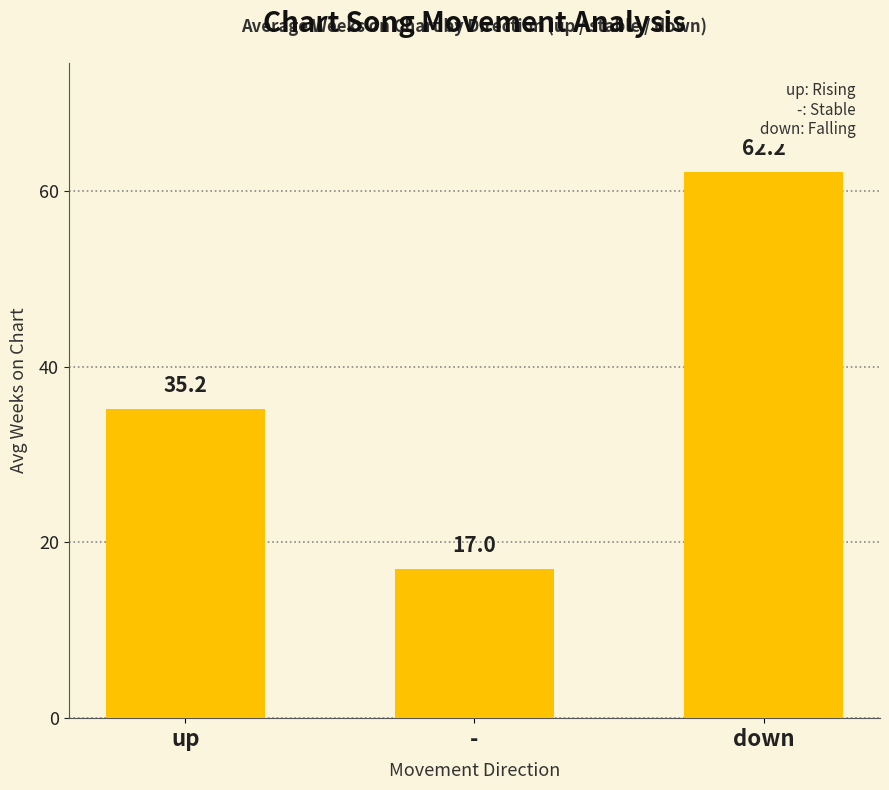

True or false: the data shows 61.0 at up.

False